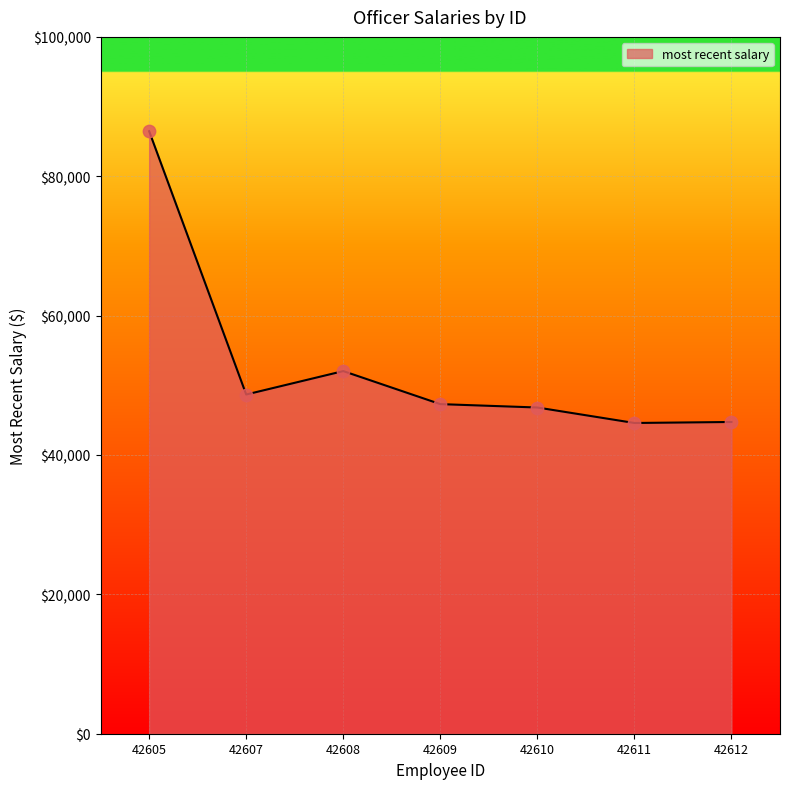

What is the change in value from 42611 to 42612?

+144.5